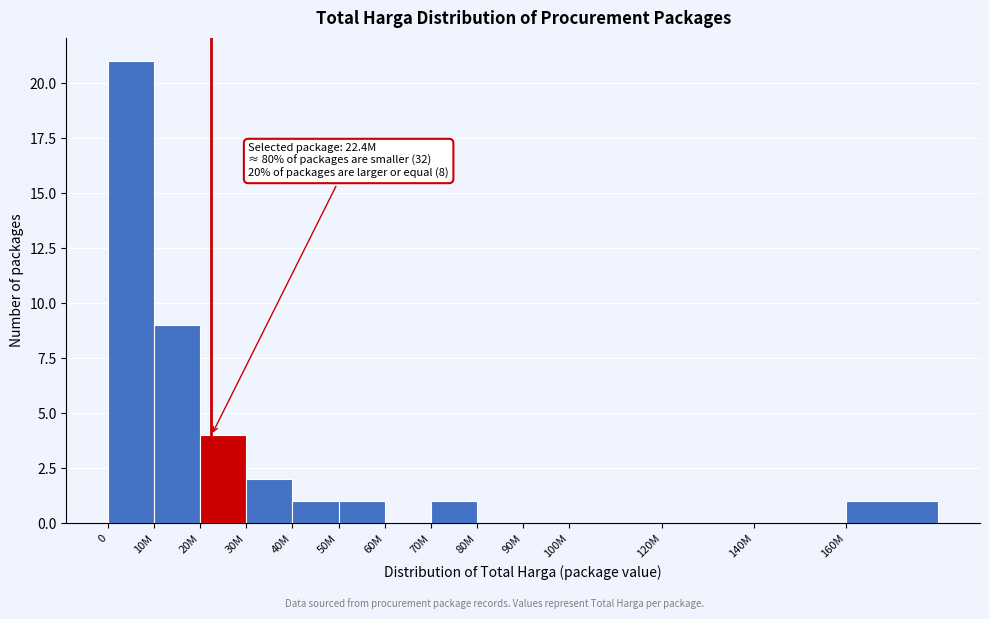

Reading left to right, what are all the values shown in this chart?

0=21	10M=9	20M=4	30M=2	40M=1	50M=1	60M=0	70M=1	80M=0	90M=0	100M=0	120M=0	140M=0	160M=1